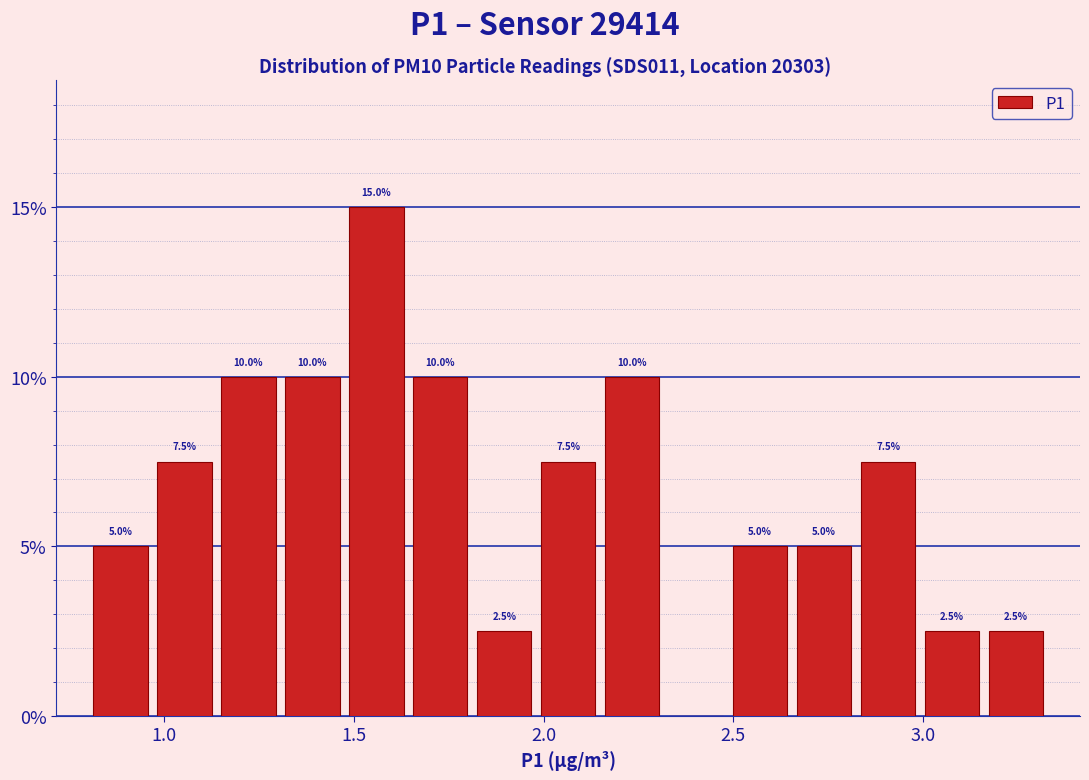

Read against the x-axis, roughly where is the centre of the tallest bar?

1.55